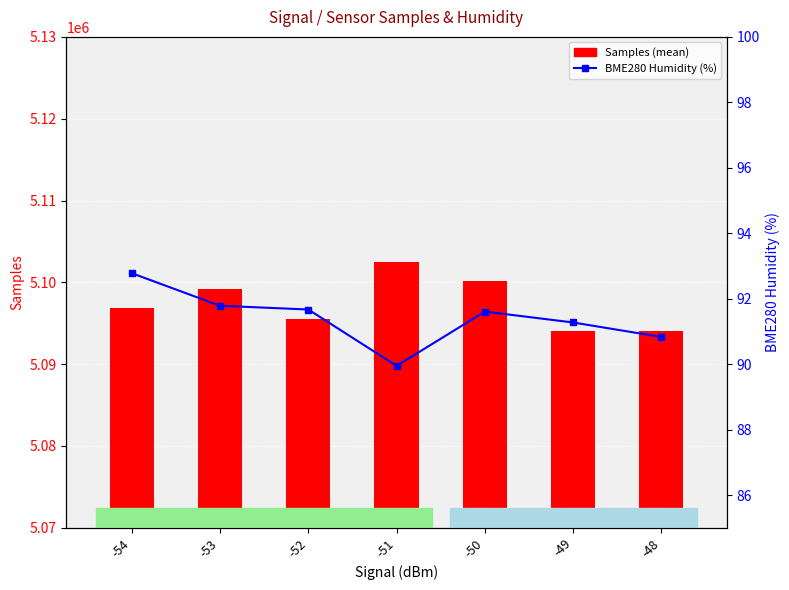

Reading left to right, list all the values displayed in this chart.

Samples: 5096817.0	5099188.2	5095483.0	5102483.0	5100159.2	5093998.7	5093998.0
BME280 Humidity: 92.8	91.8	91.7	89.9	91.6	91.3	90.8